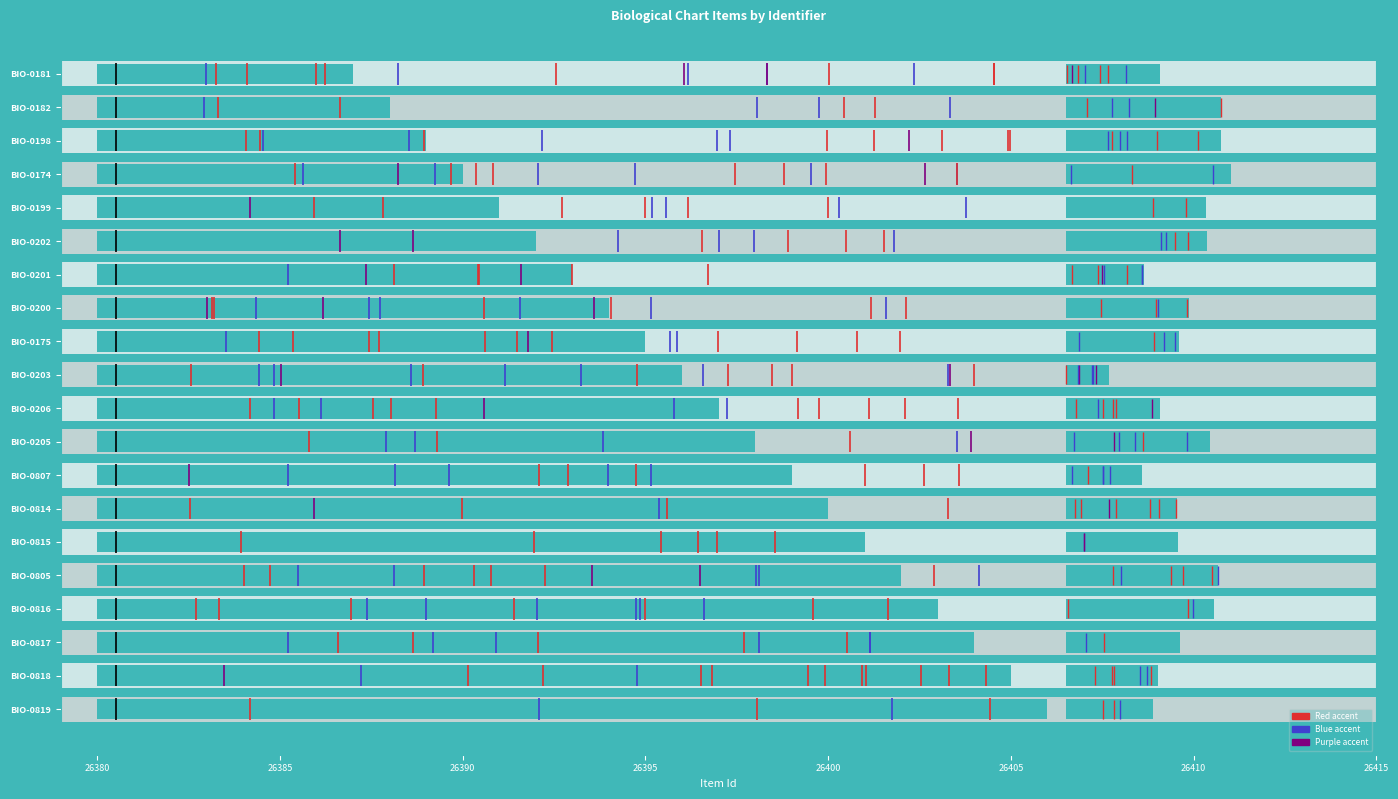

The value at BIO-0201 is 7. True or false?

False